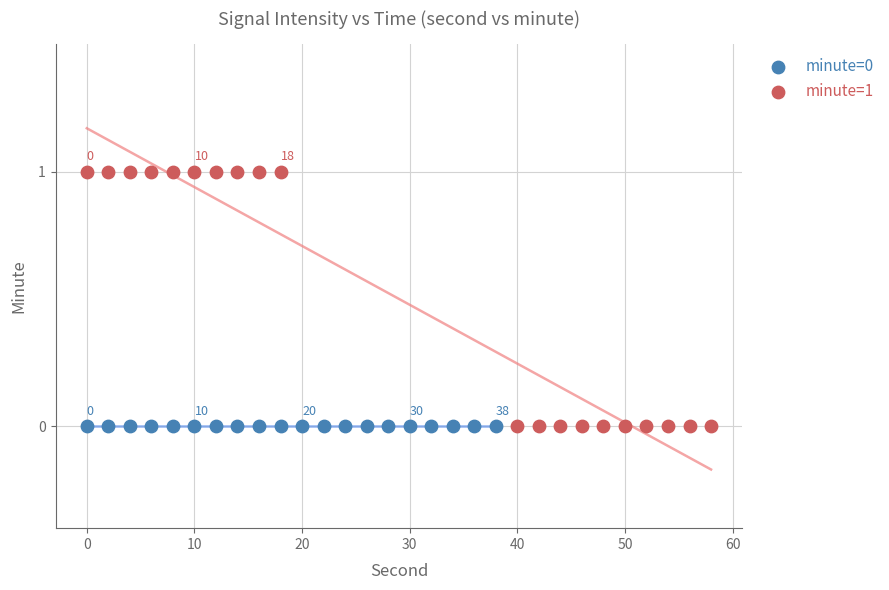

Which series contains the highest Y value?

minute=1